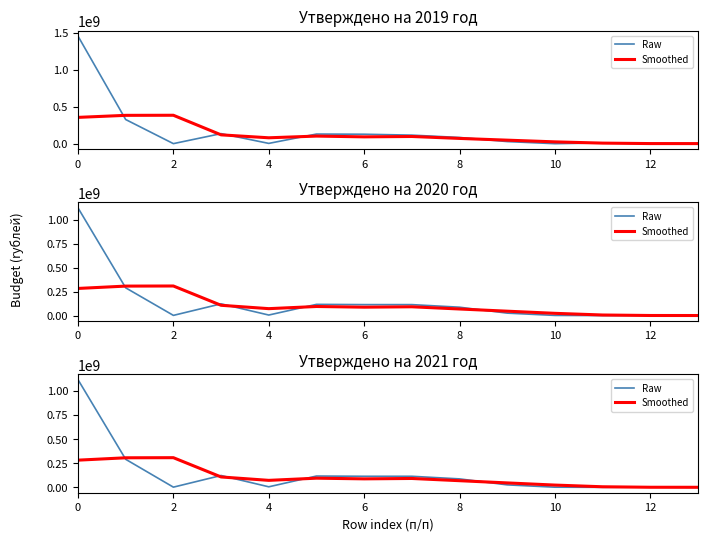

What are all the series names shown in the legend?

Raw, Smoothed